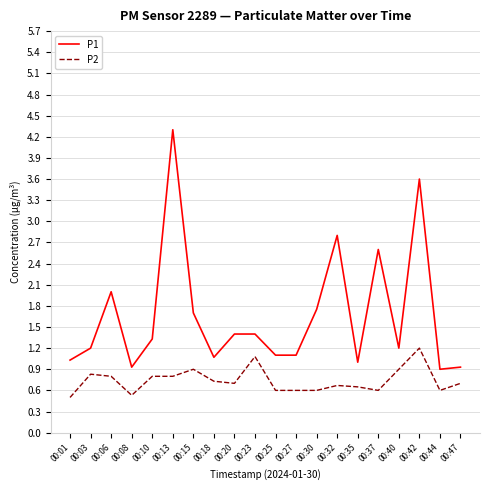

What is the sum of the P2 values at 00:40 and 00:27?

1.5